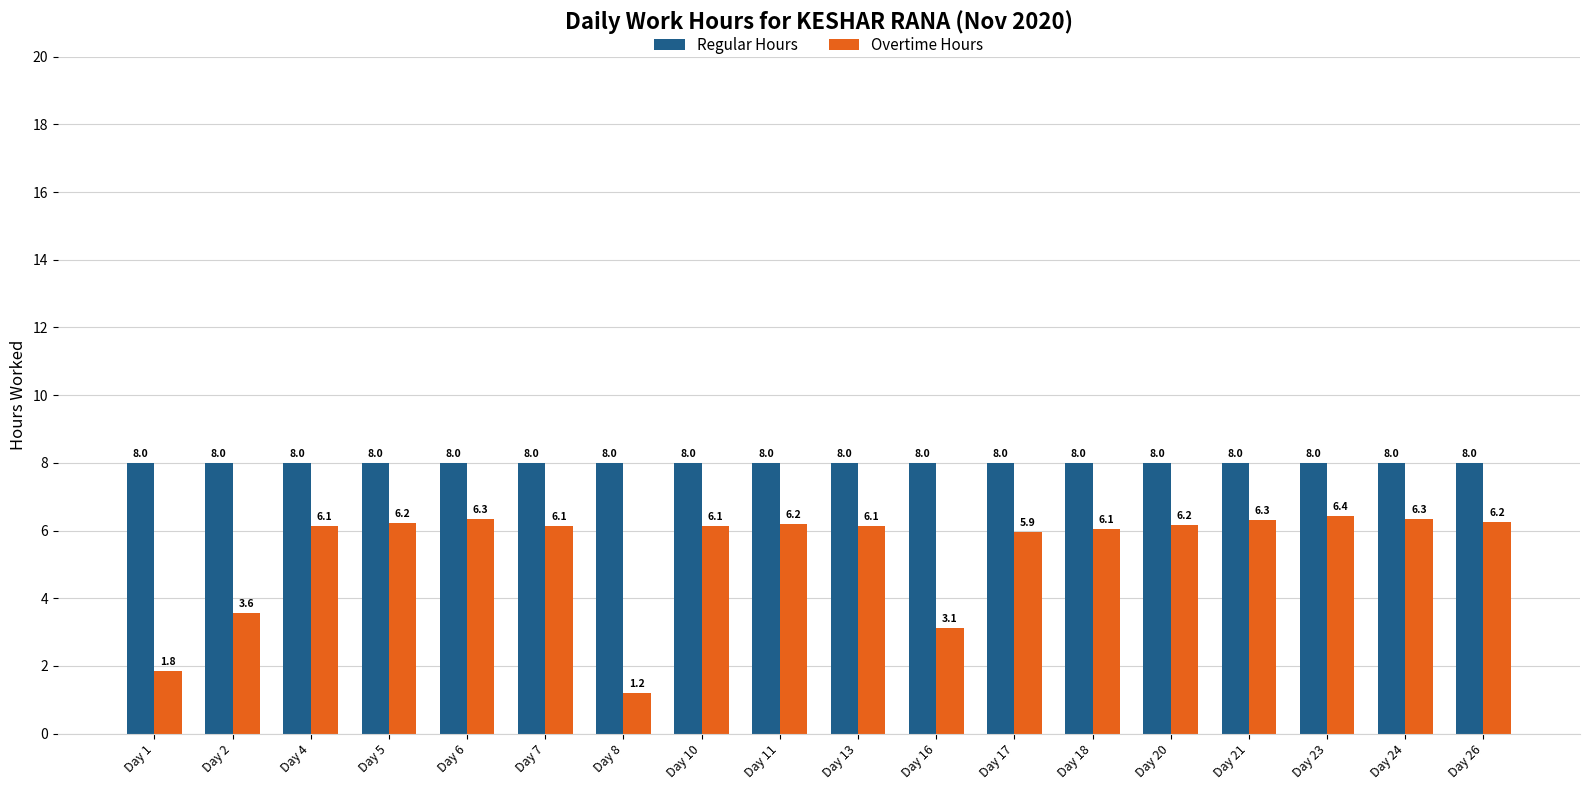

How many bars are there in each group?

2